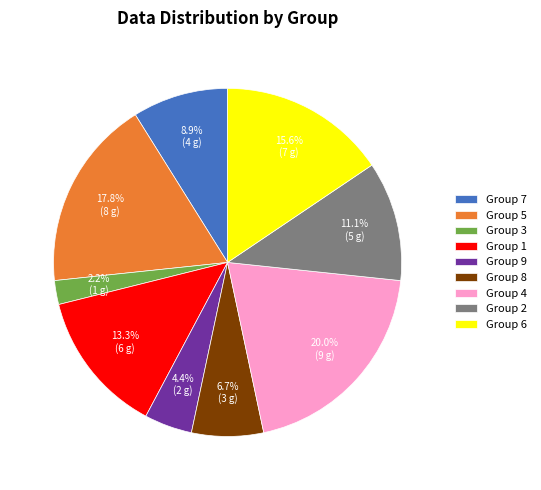

How many segments does this pie chart have?

9